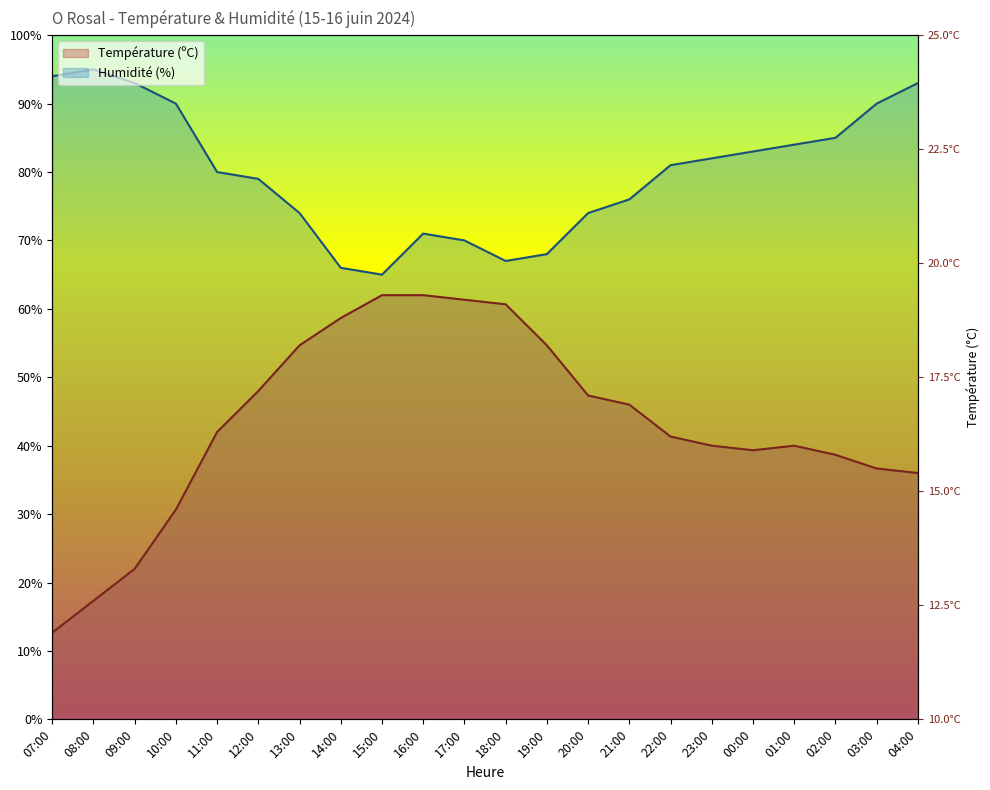

Which category has the highest value across all series?

08:00